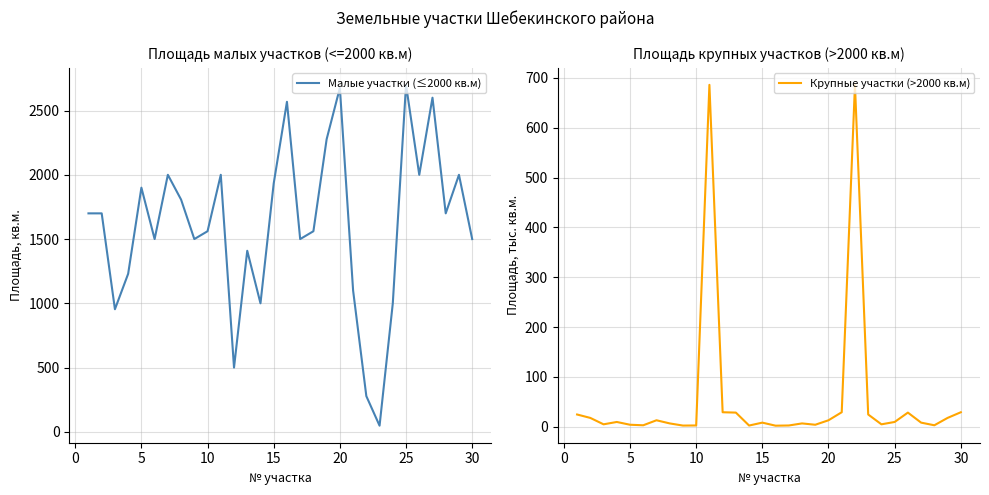

At how many categories does at least one series exceed 976?

26